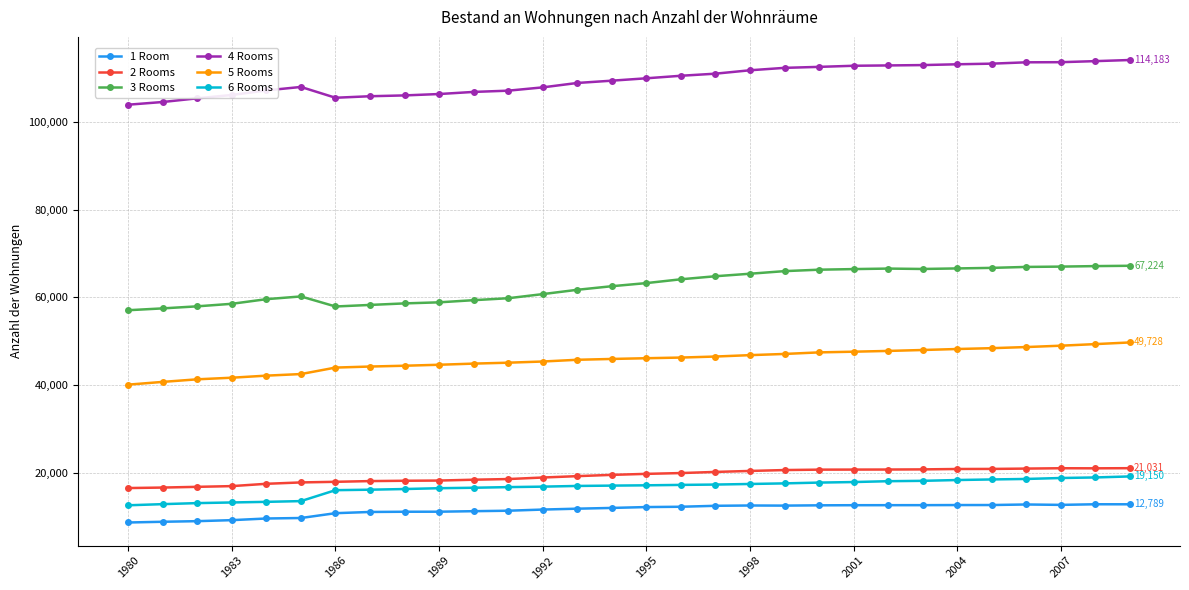

True or false: 5 Rooms and 4 Rooms cross at least once.

False